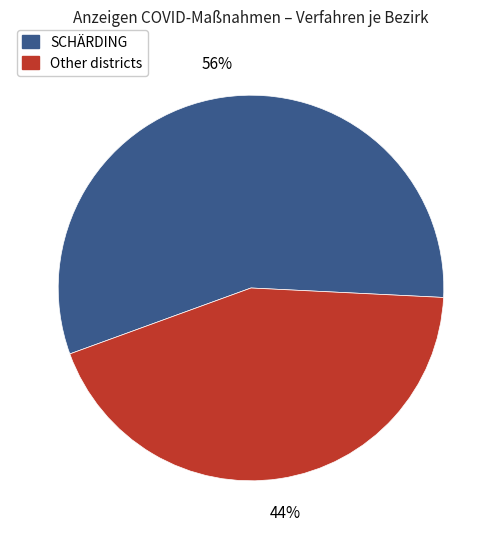

To the nearest percent, what is the average slice percentage?

50%